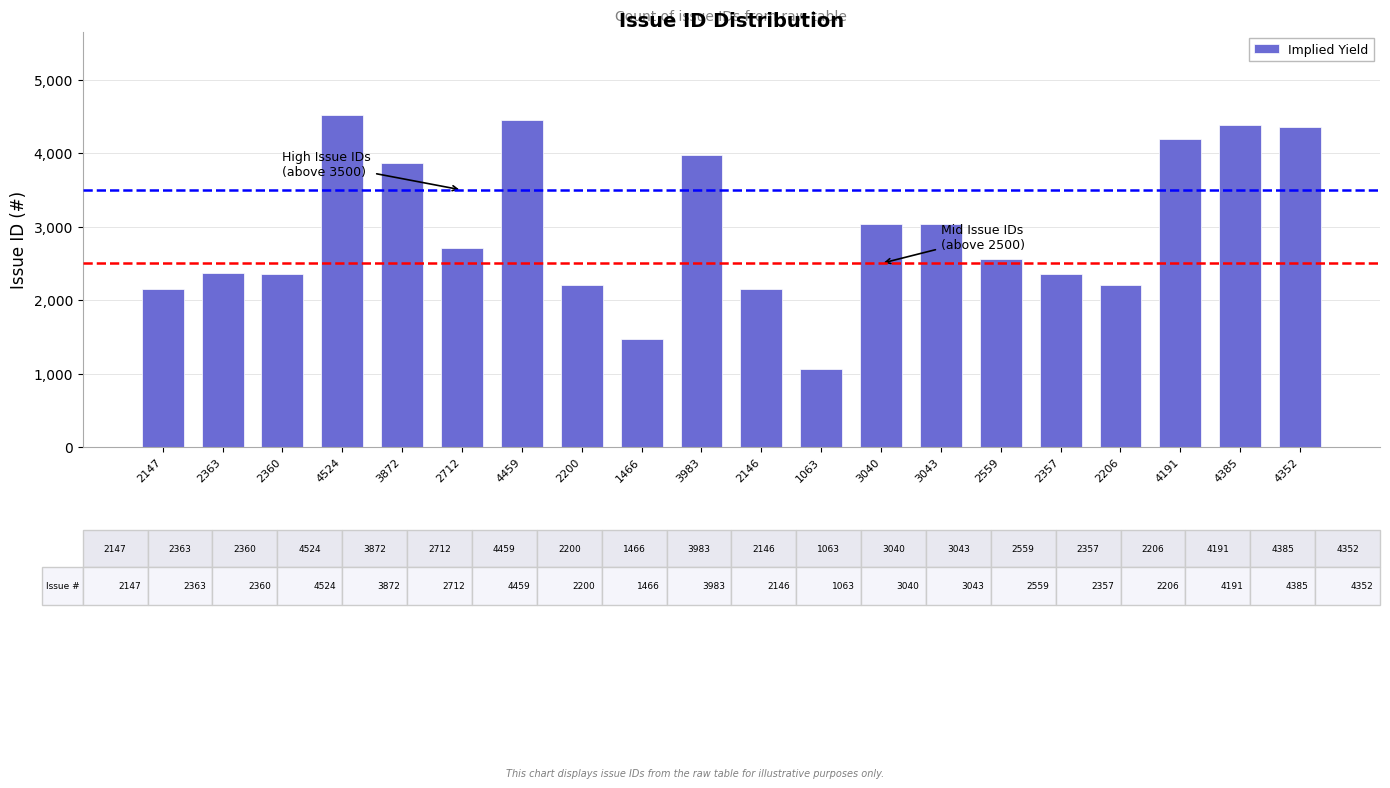

The chart shows a value of 1000 at 2363. True or false?

False